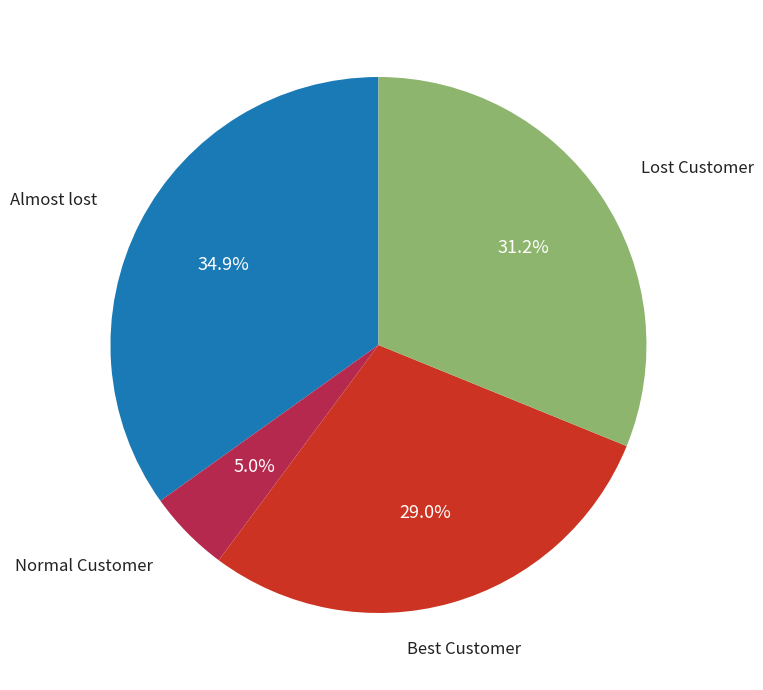

Is there a majority slice in this chart?

No